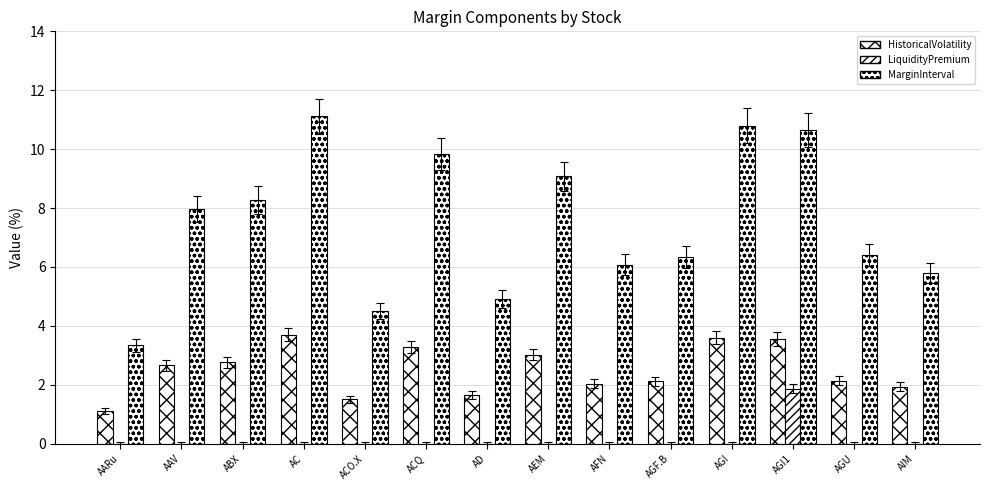

How many data points in MarginInterval are above 7?

7